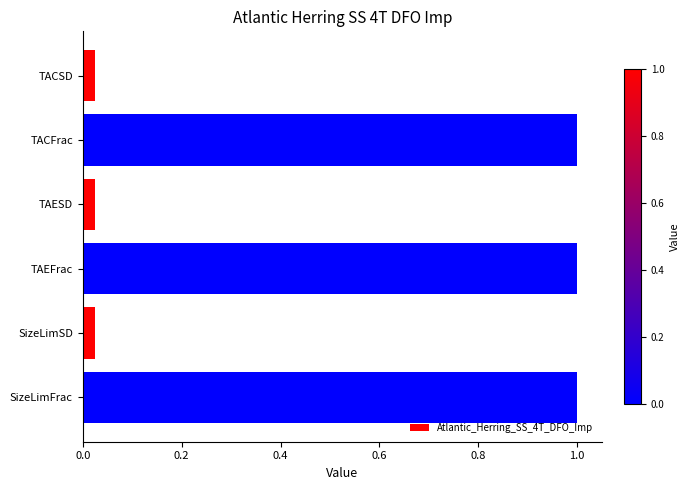

What is the ratio of the value at TACFrac to the value at SizeLimFrac?

1.0